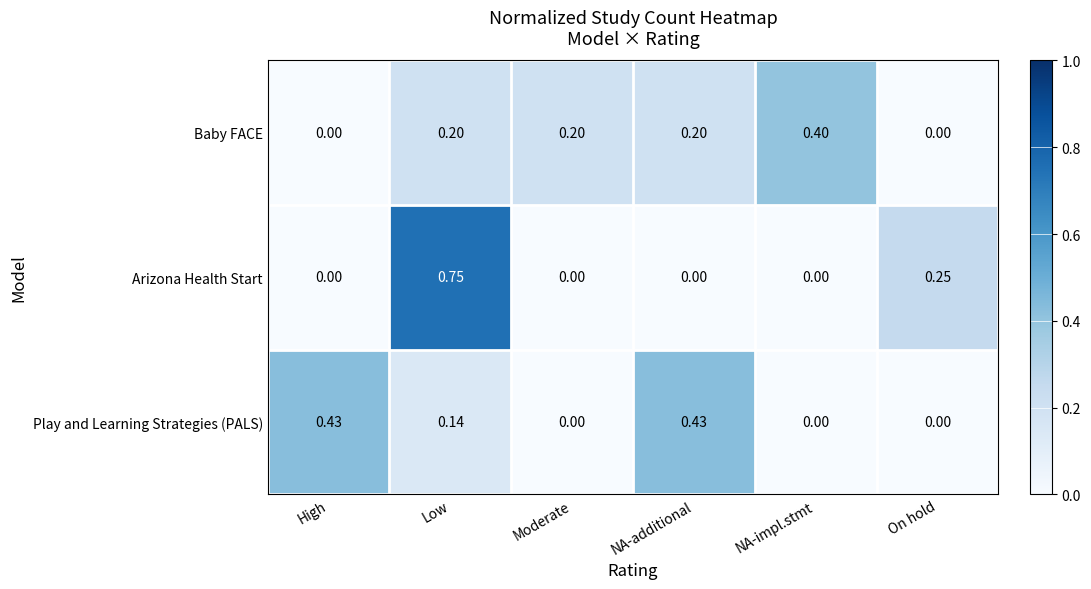

Which series changed the most between Low and Moderate?

Arizona Health Start